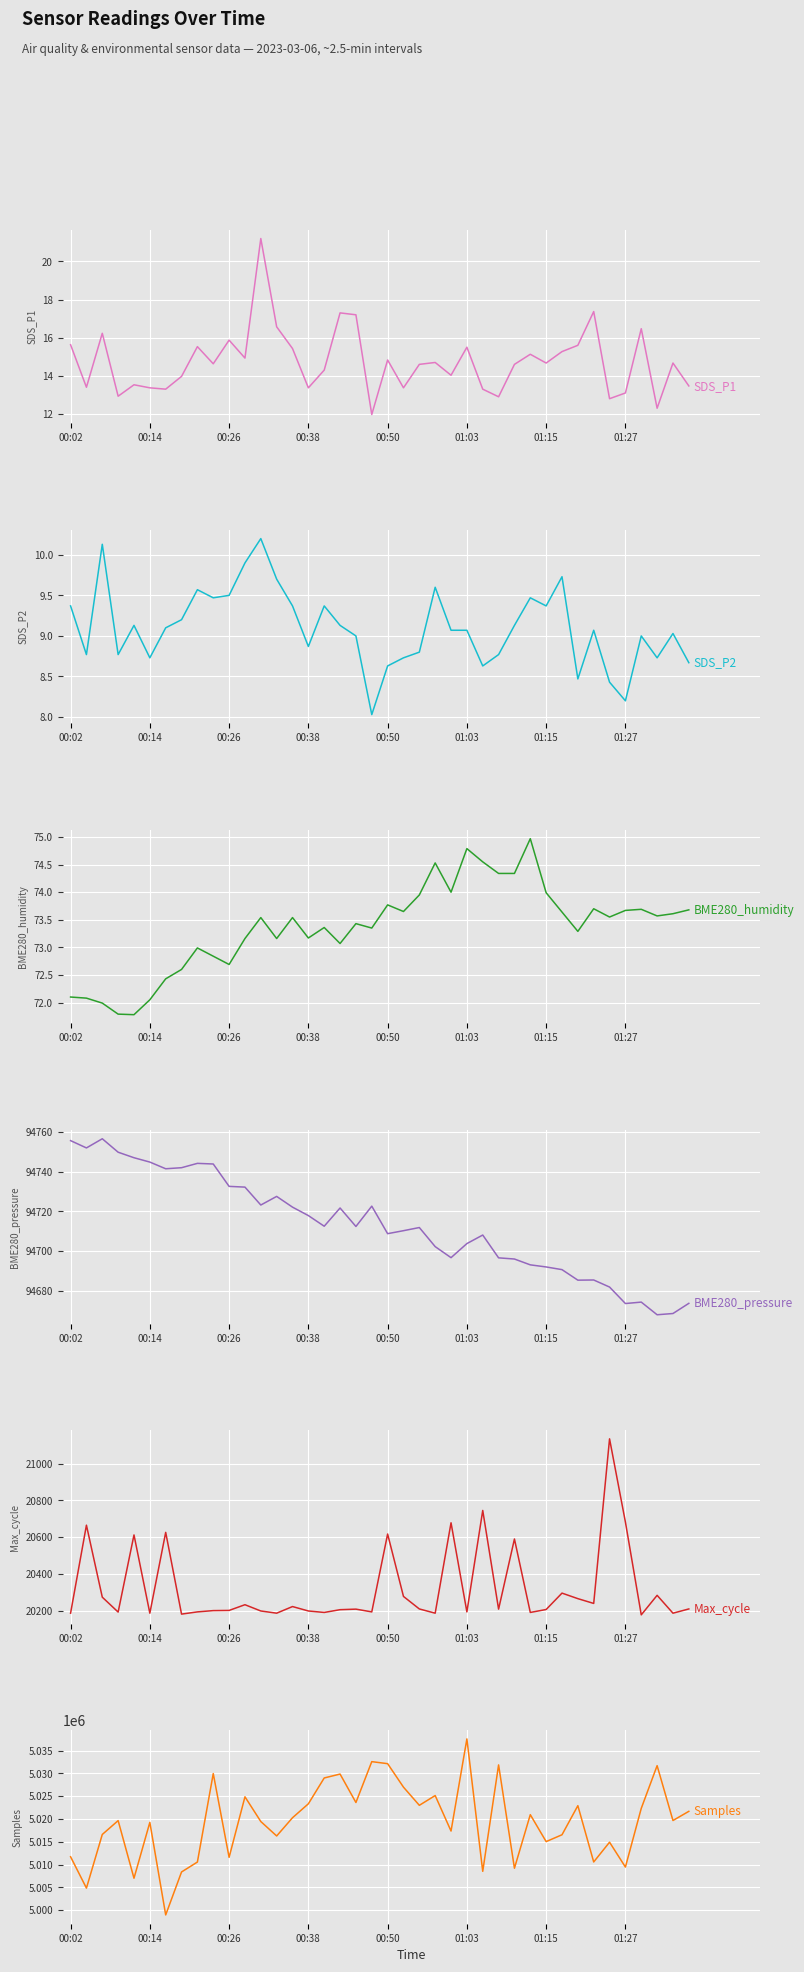

True or false: Samples has more than 1 interior local peaks.

True